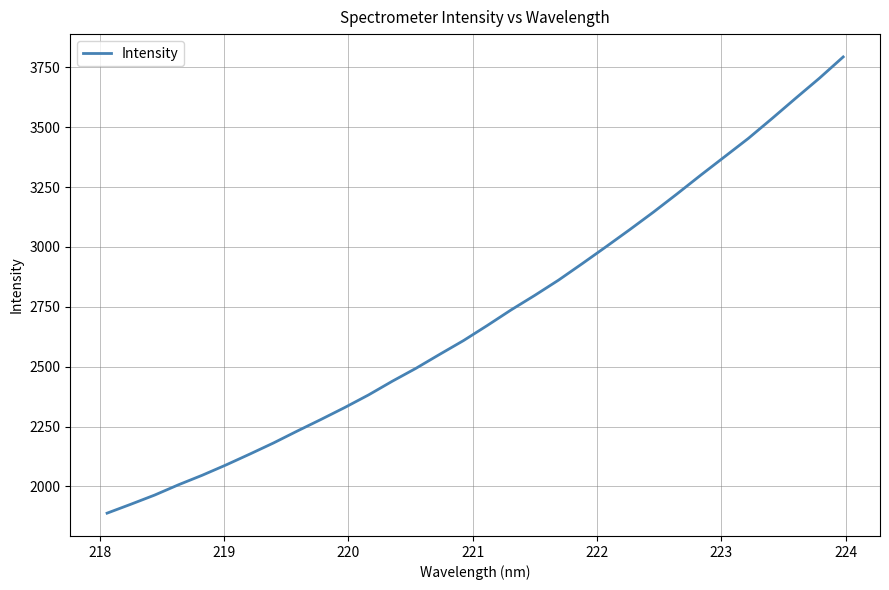

What is the difference between the maximum and minimum values?

1905.2